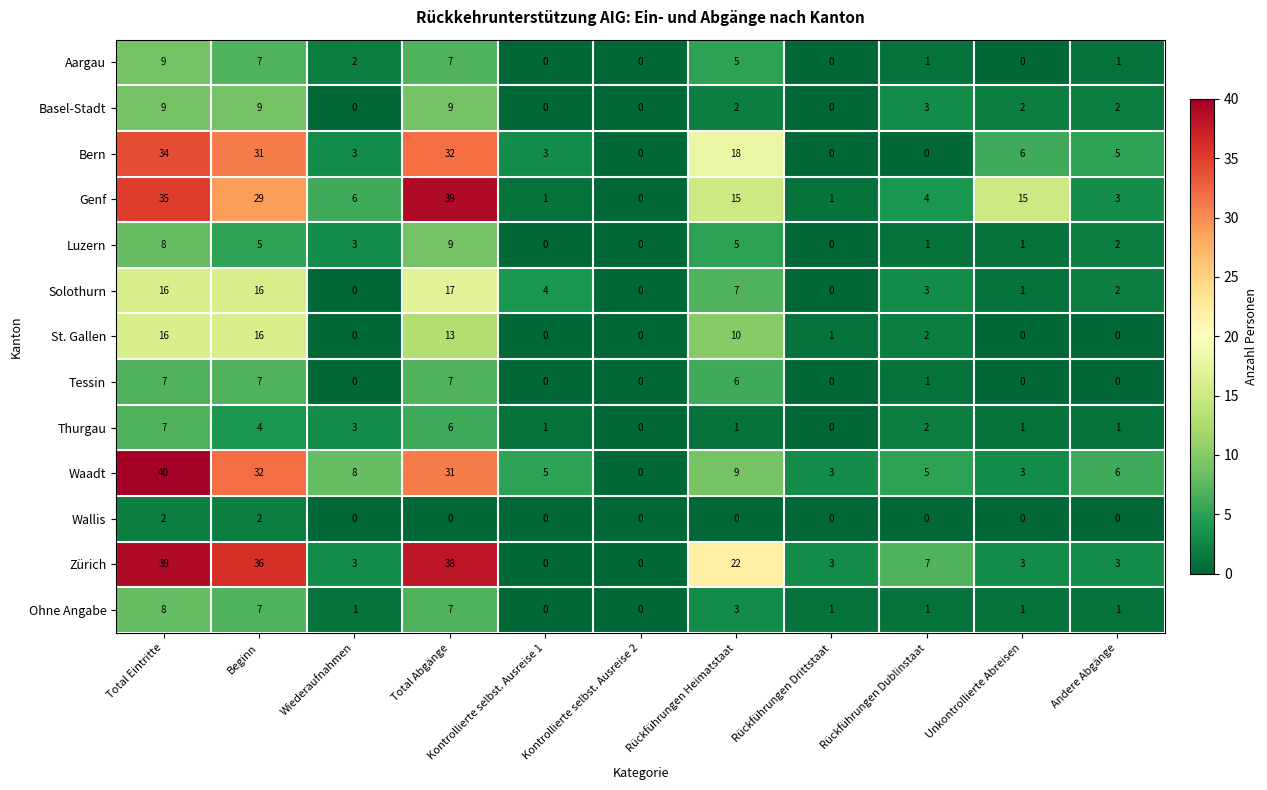

Which series has the widest spread of values?

Waadt